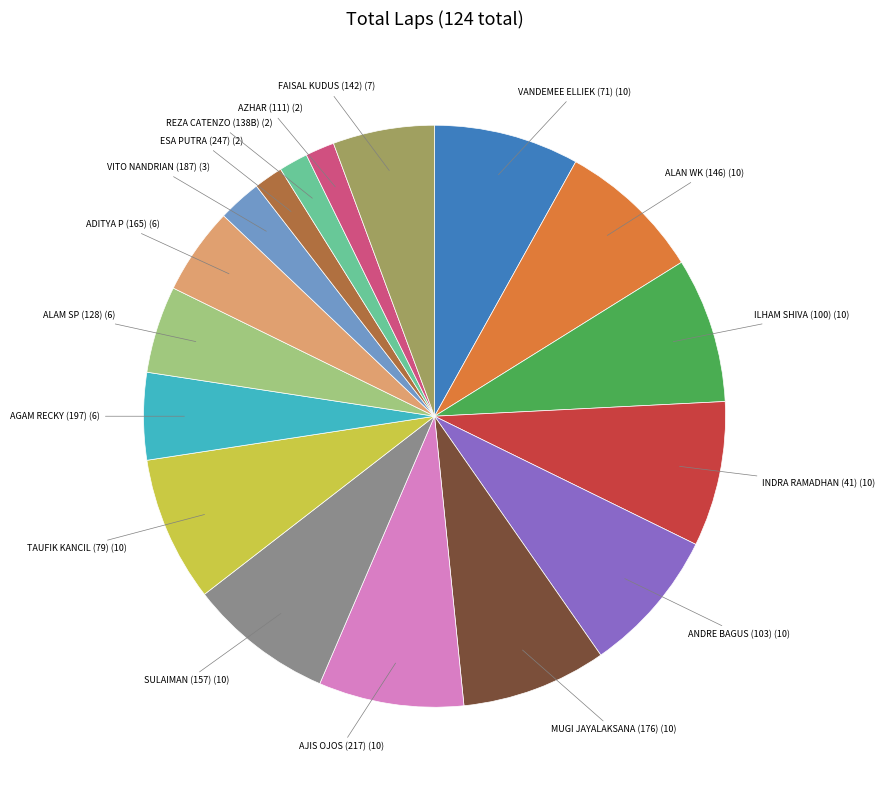

Count the number of slices in the pie.

17